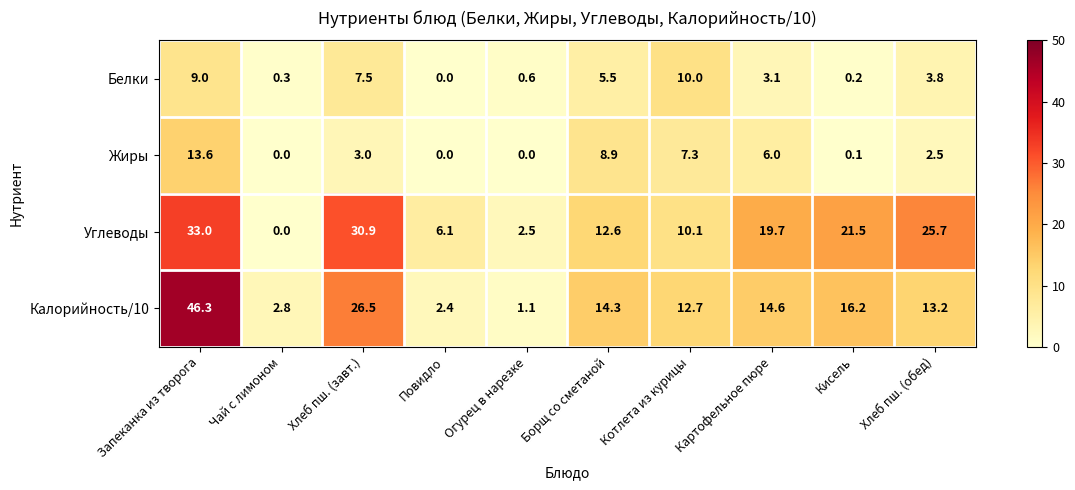

At which label is Калорийность/10 closest to 23?

Хлеб пш. (завт.)